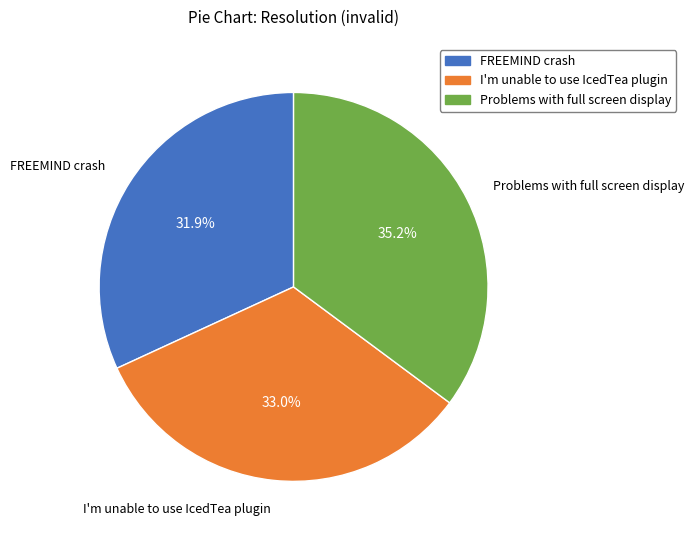

To the nearest percent, what is the difference between the largest and smallest slice percentages?

3%